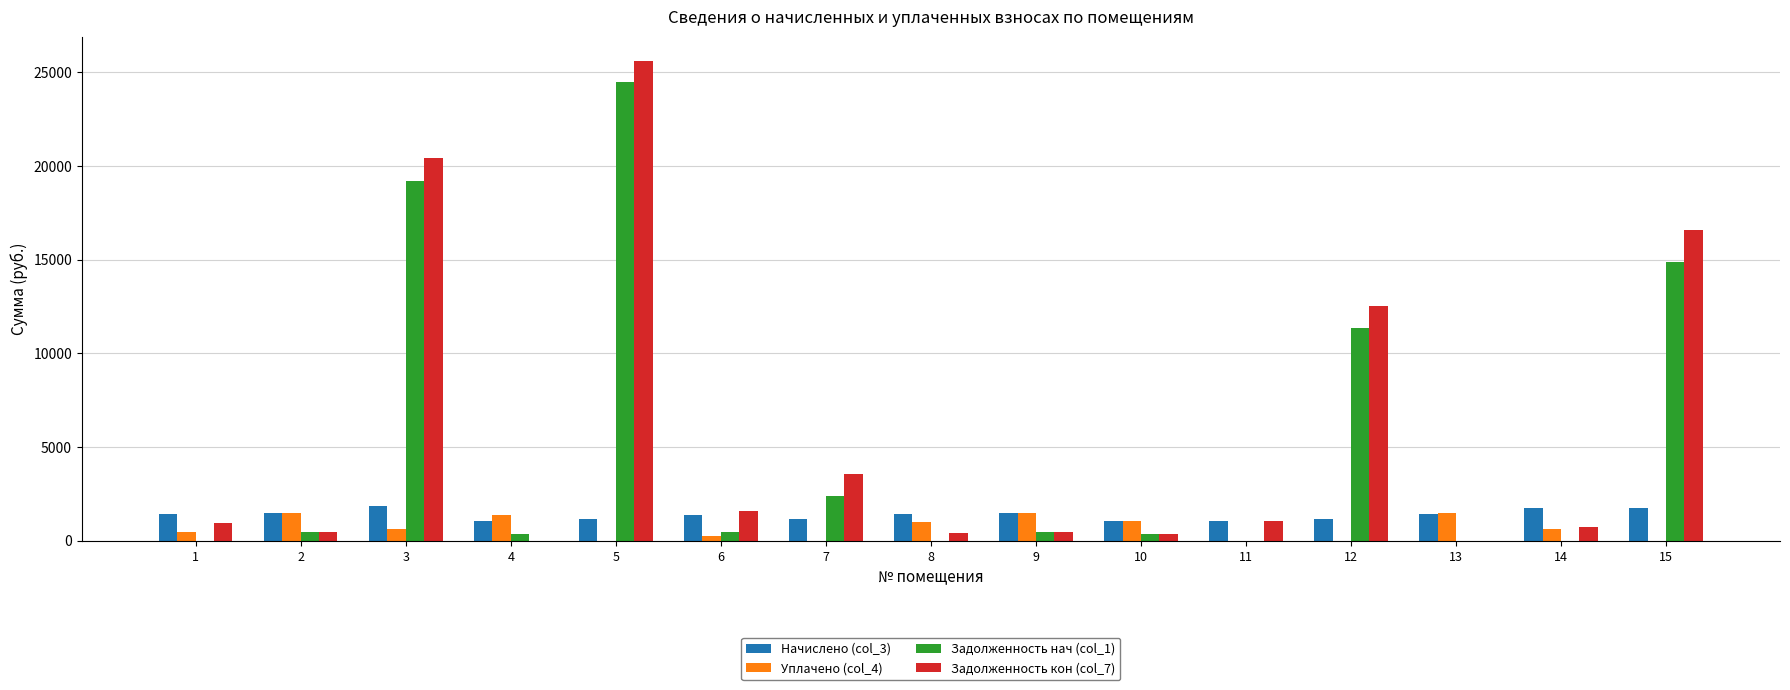

What is the greatest value displayed?

25612.6